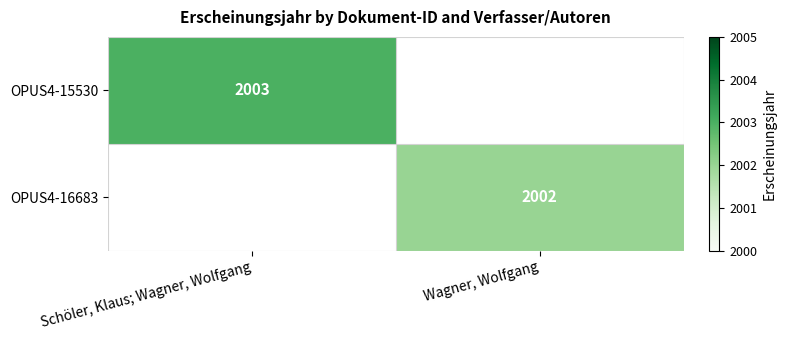

Is the value of OPUS4-16683 at Wagner, Wolfgang greater than the value of OPUS4-15530 at Schöler, Klaus; Wagner, Wolfgang?

No